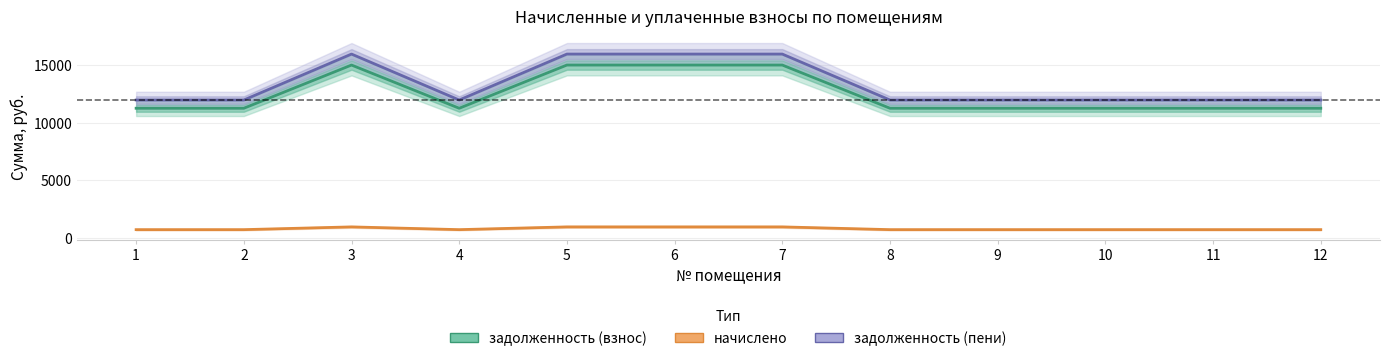

What is the value of the задолженность (пени) point at the 11th from the left?

11955.3